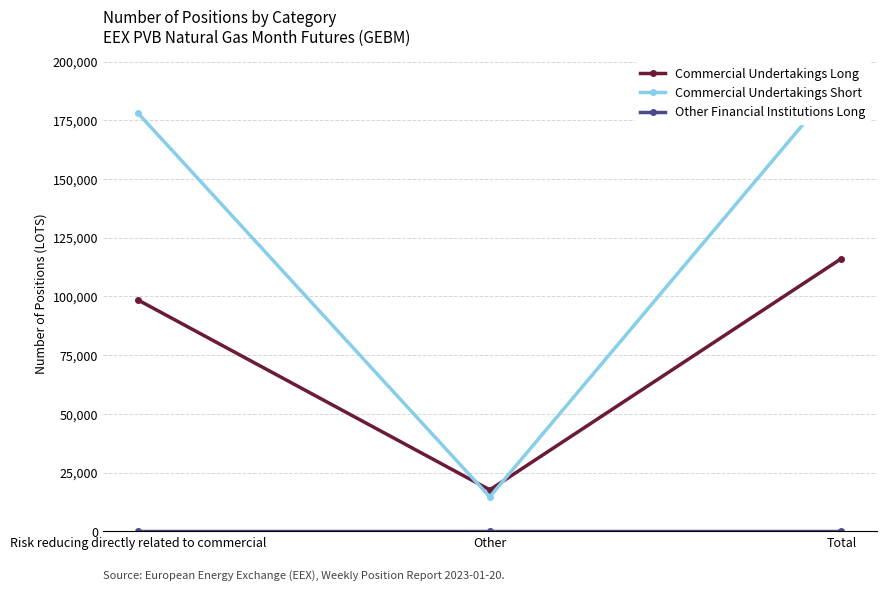

How many series are shown in this chart?

3